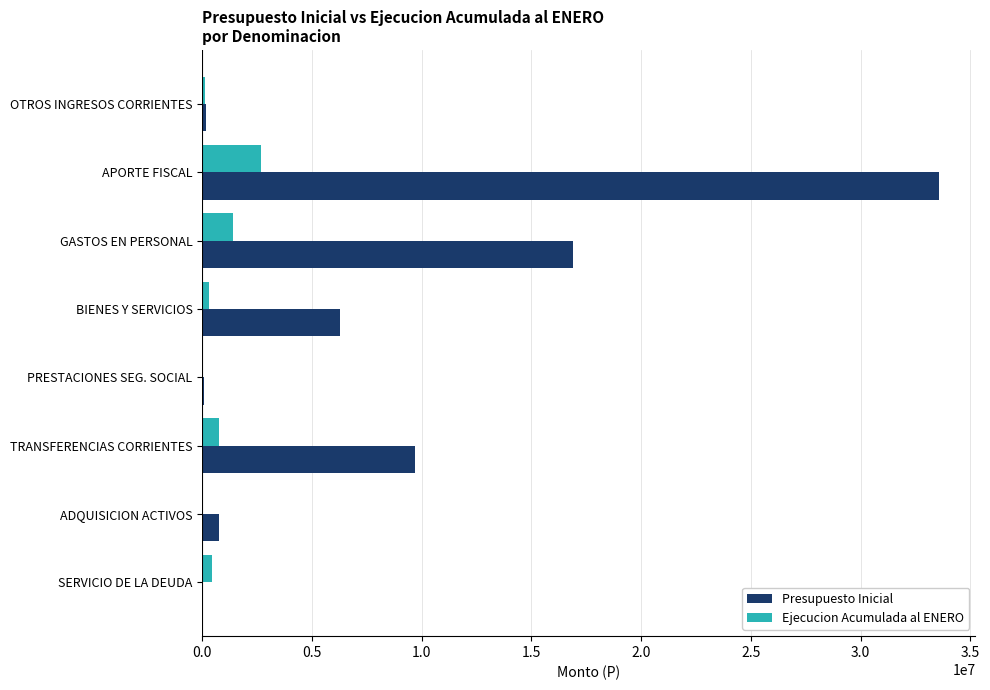

What is the total value across all series at APORTE FISCAL?

36231657